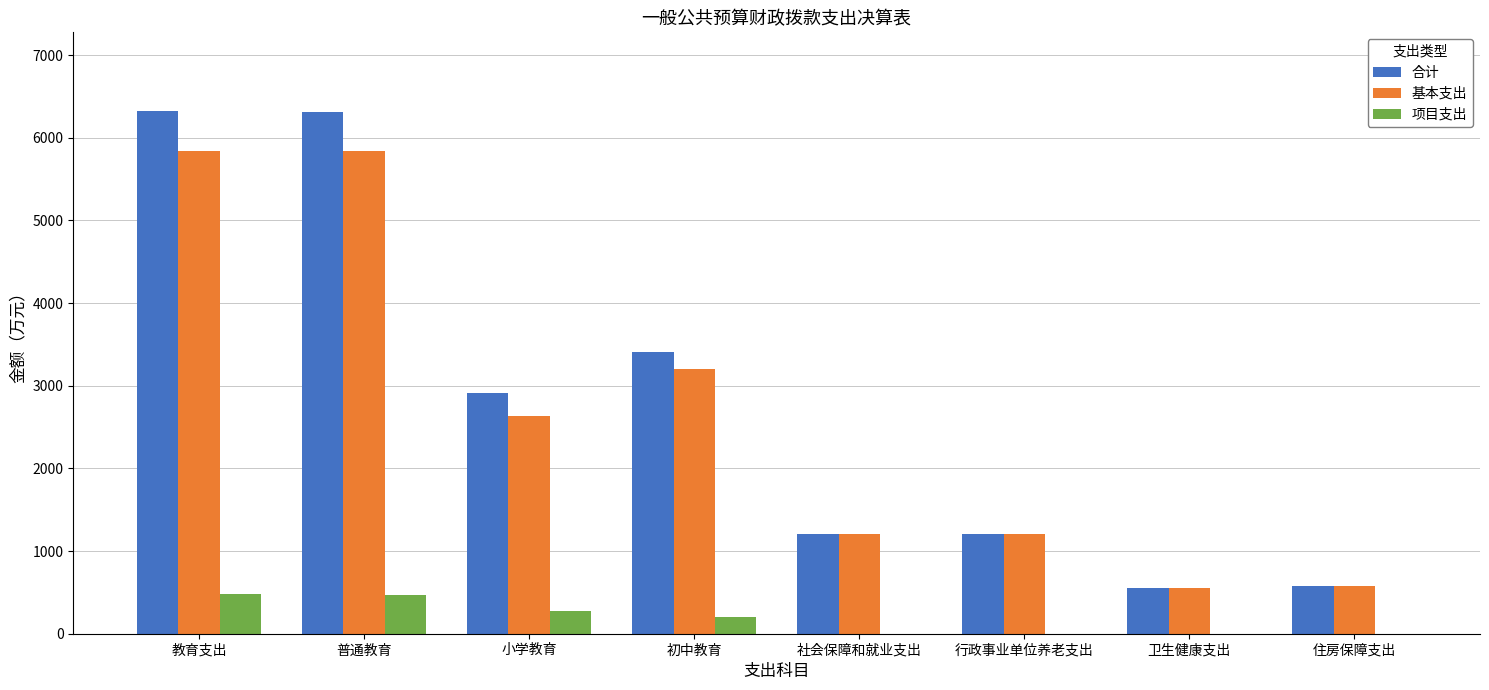

What is the maximum value shown in the chart?

6326.5